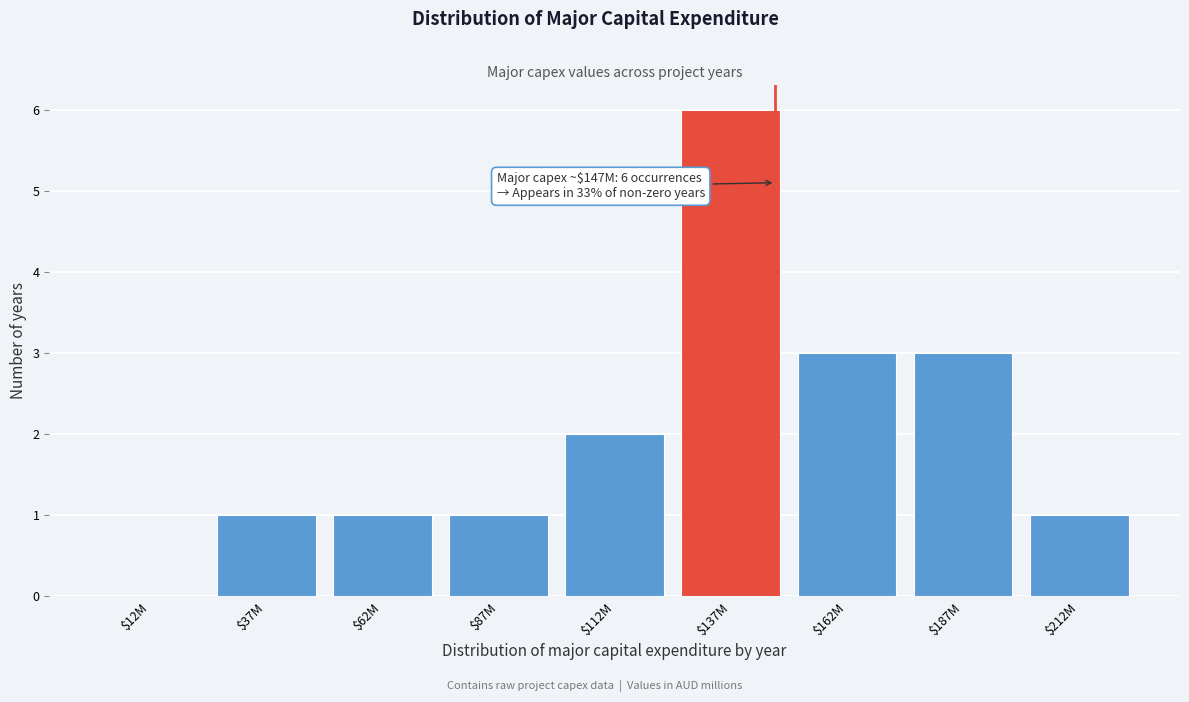

Which label corresponds to the largest value in the chart?

$137M